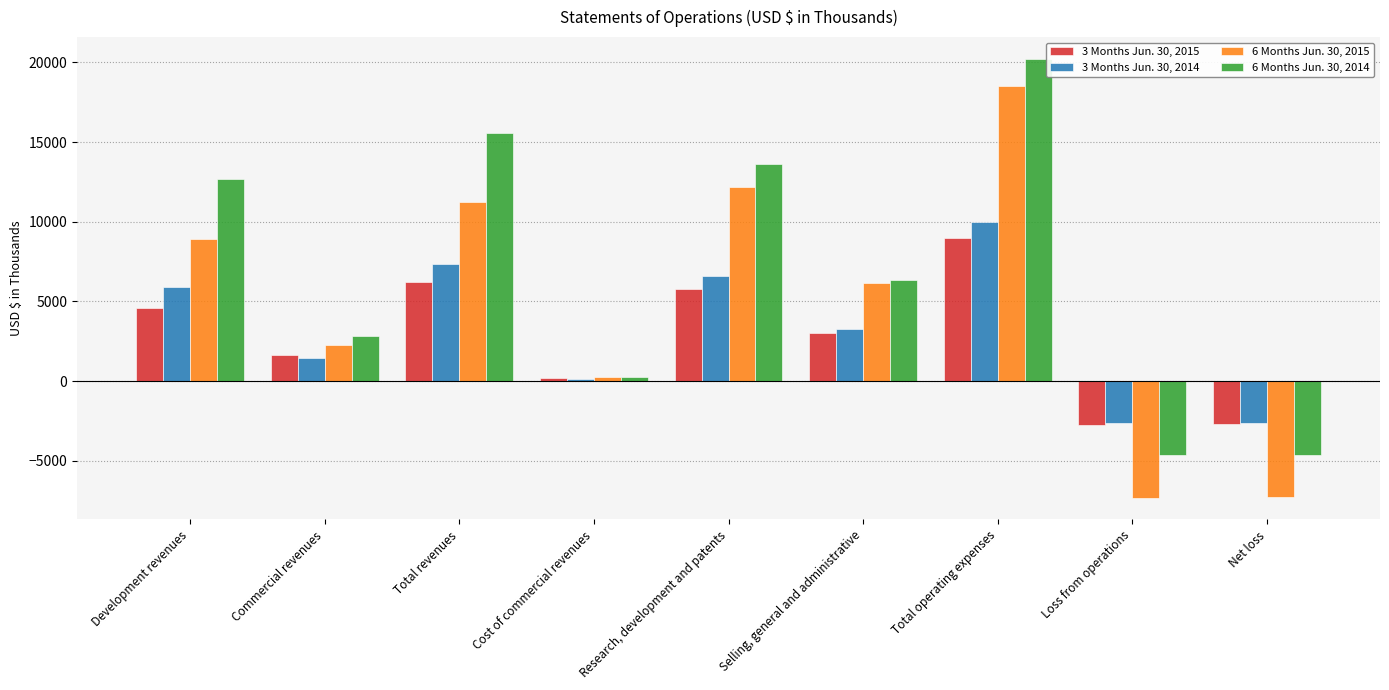

What is the maximum value shown in the chart?

20212